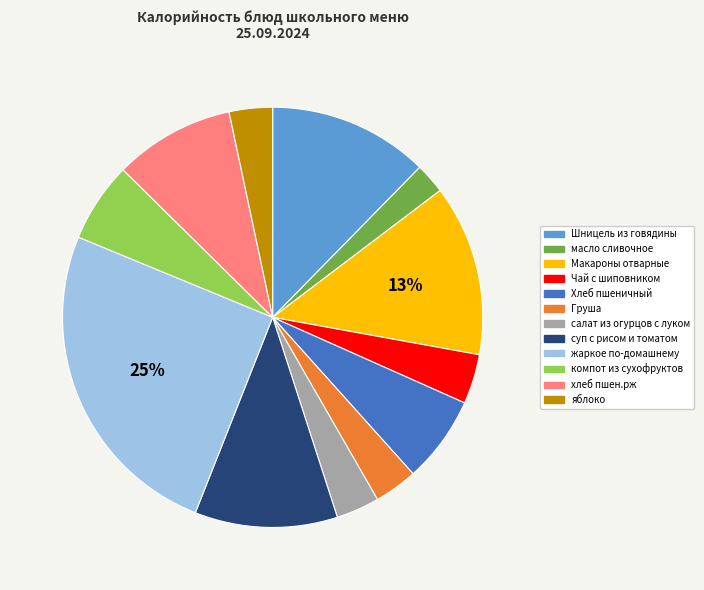

What percentage is the компот из сухофруктов slice, to the nearest percent?

6%